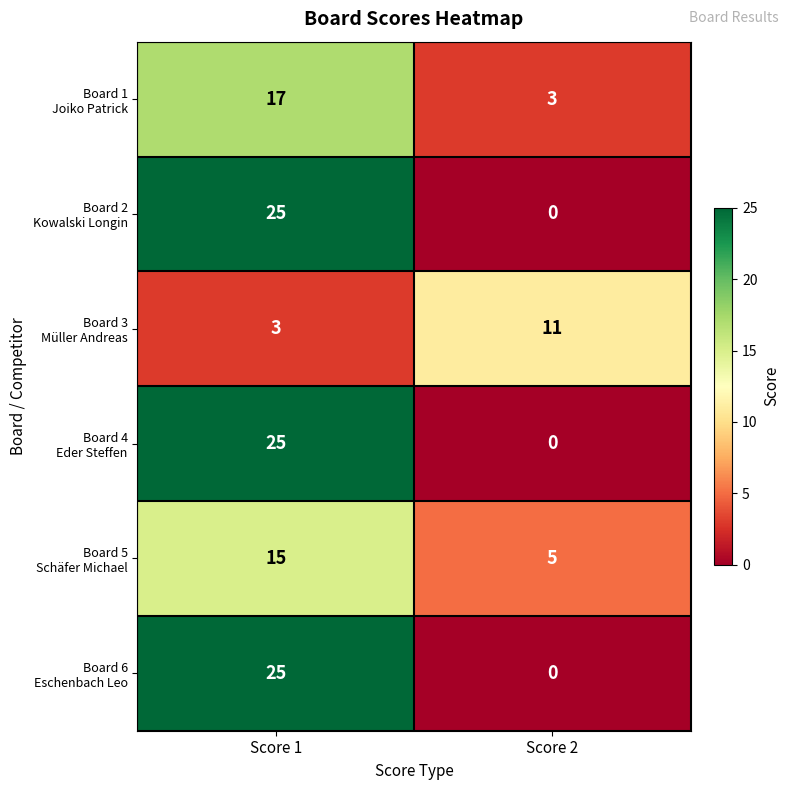

At which category does the chart reach its peak across all series?

Score 1